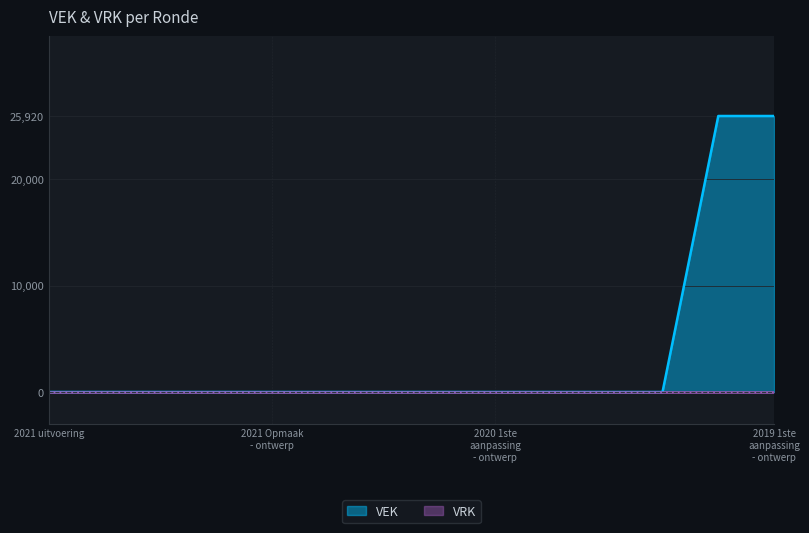

Reading right to left, list all the values displayed in this chart.

25920	25920	0	0	0	0	0	0	0	0	0	0	0	0